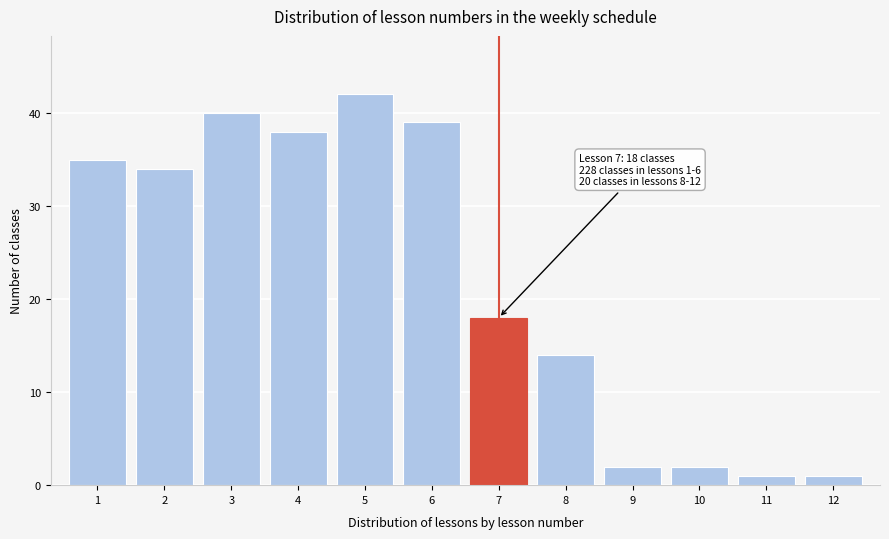

Reading left to right, what are all the values shown in this chart?

35	34	40	38	42	39	18	14	2	2	1	1